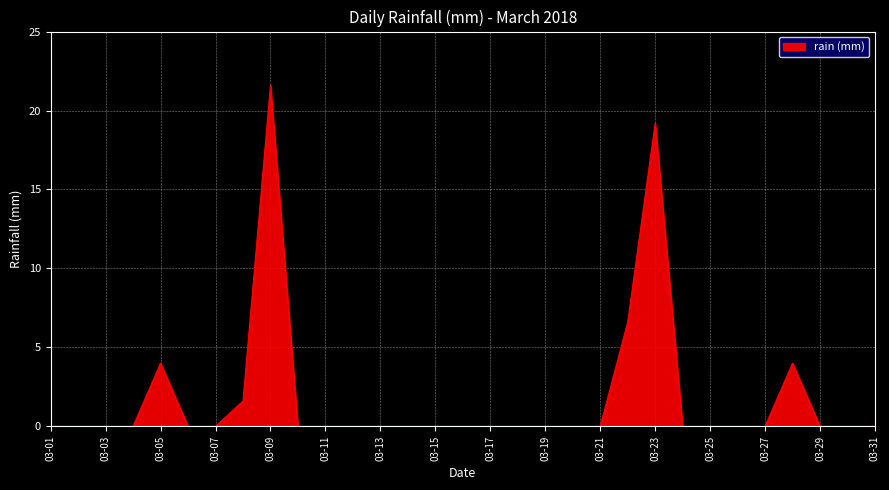

How many lines are shown in the chart?

1